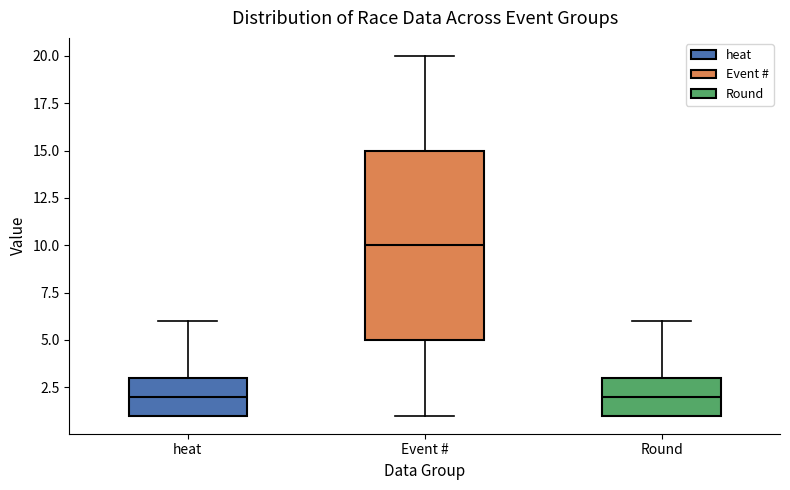

Which box is the tallest, from its lower edge to its upper edge?

Event #